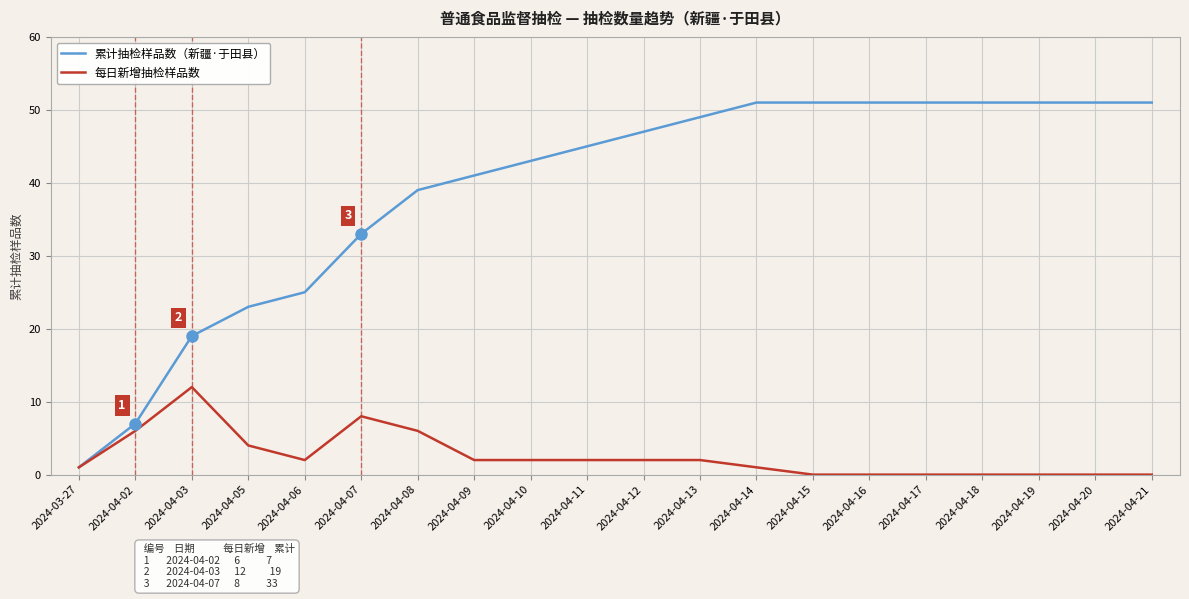

What is the spread (max minus min) of values at 2024-04-11?

43